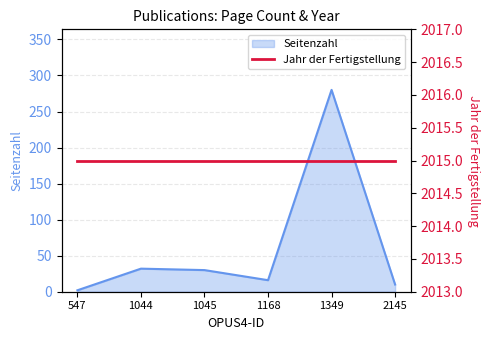

How many interior local valleys (lower than both neighbors) does the data have?

1